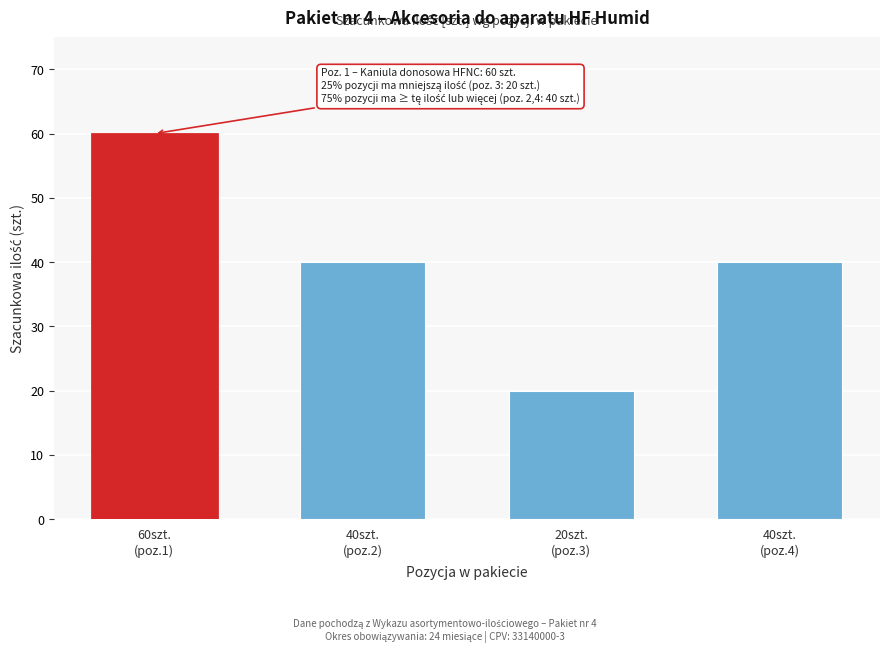

Reading left to right, what are all the values shown in this chart?

60	40	20	40